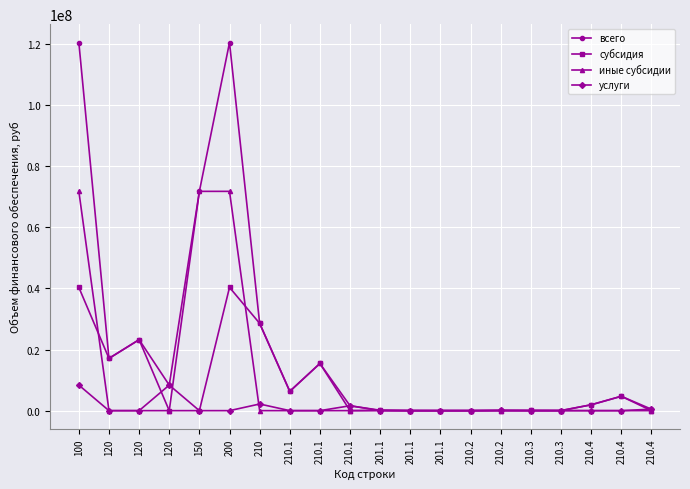

True or false: услуги has a value of 2131011 at 210.1.

False